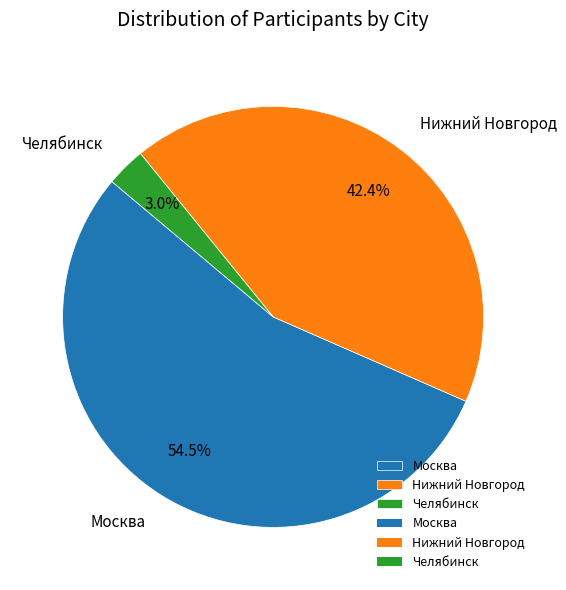

How much of the chart is everything except Нижний Новгород?

57.6%